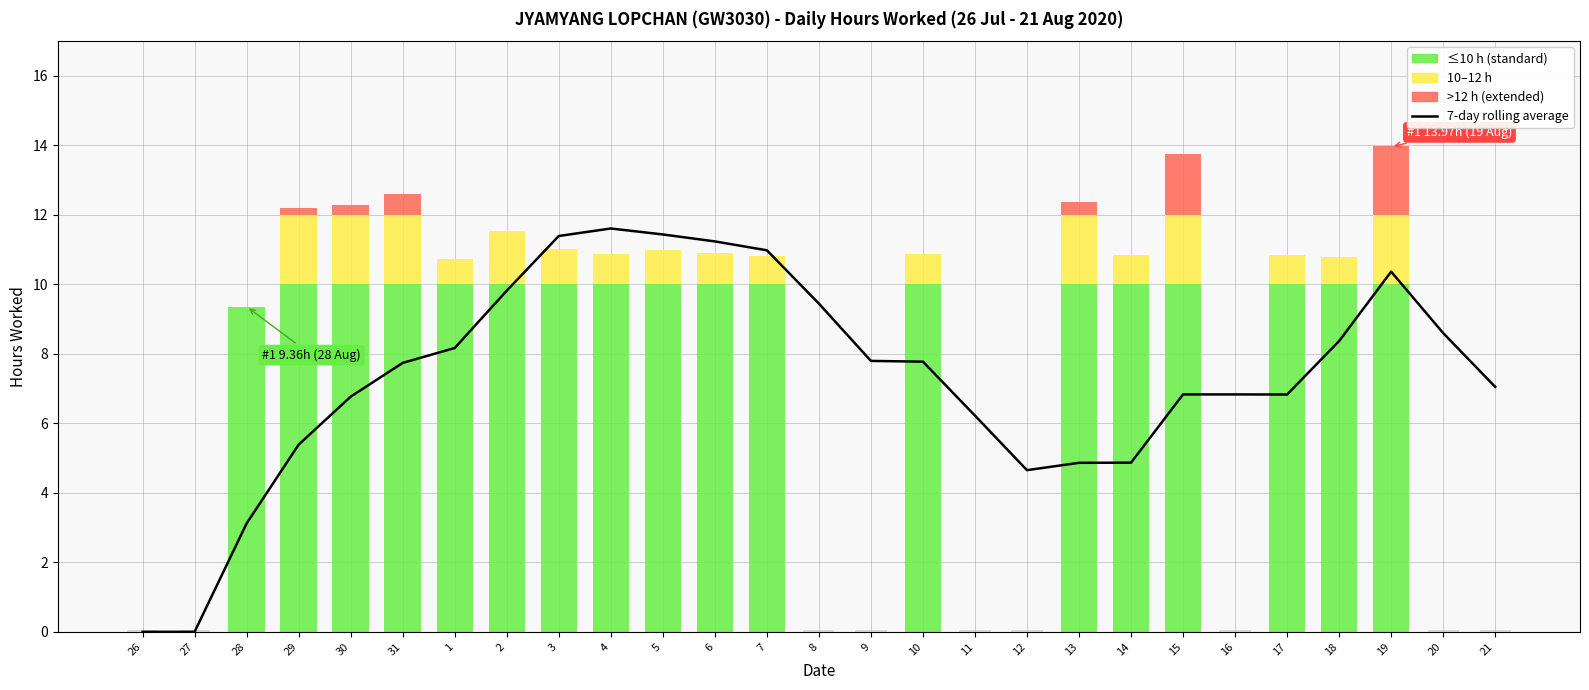

How many data points are less than 7?

12